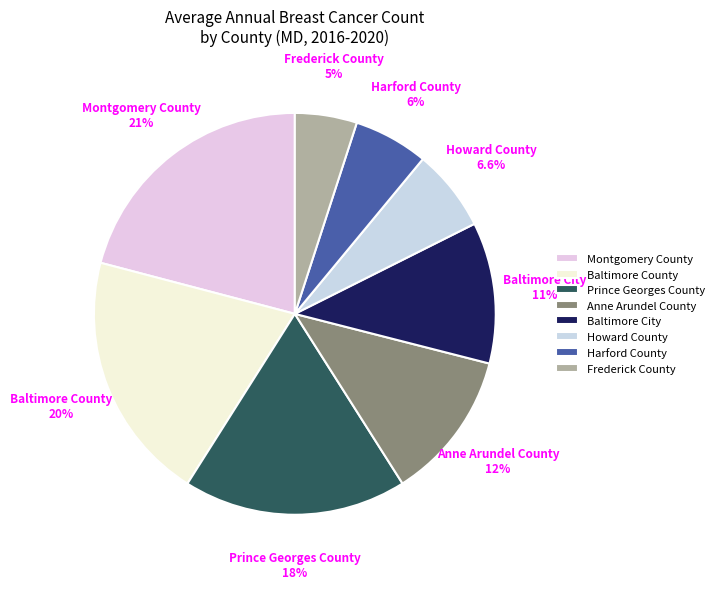

What is the smallest slice in the pie chart?

Frederick County